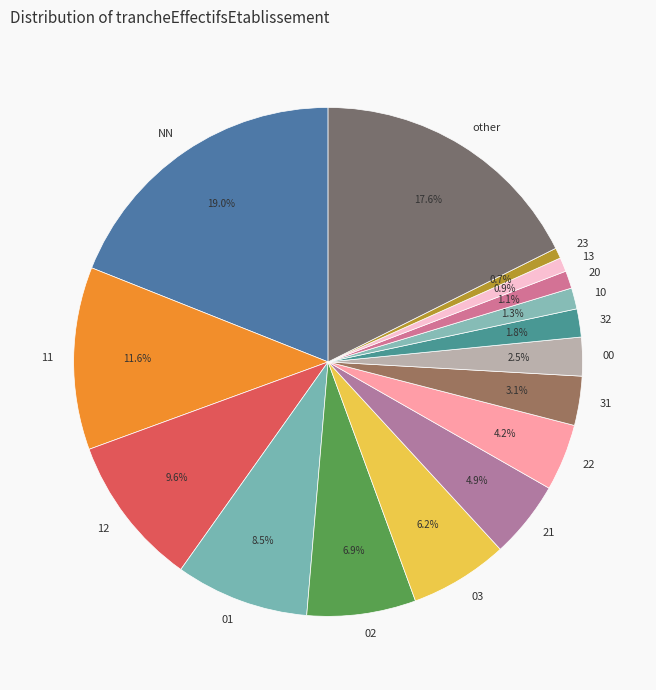

Which has a higher value, 21 or 32?

21